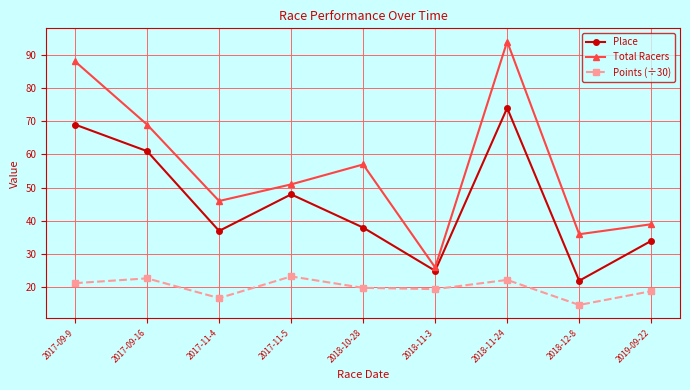

The value of Total Racers at 2017-09-16 is 115.3. True or false?

False